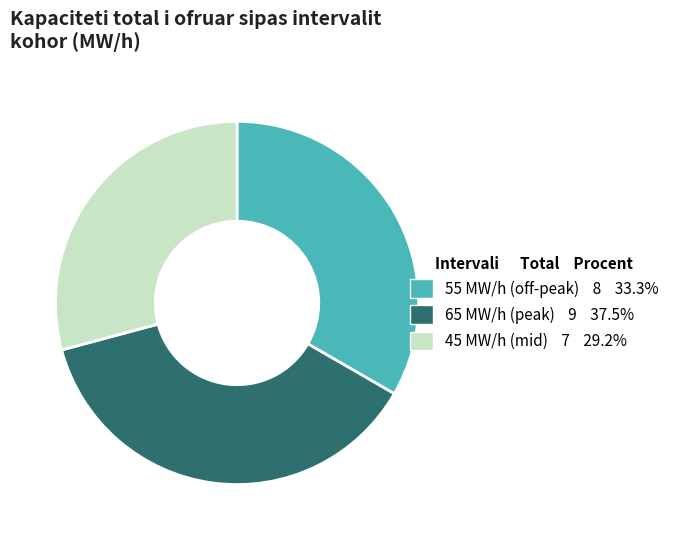

Does any single category account for the majority?

No